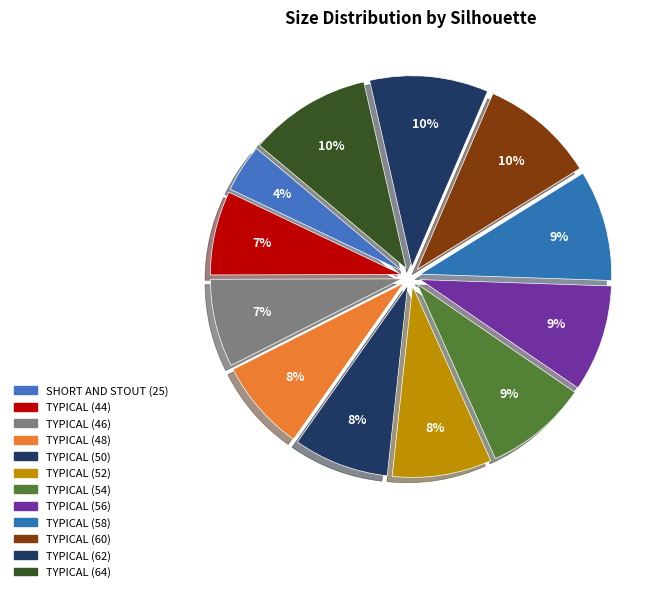

True or false: TYPICAL (62) accounts for 1% of the total.

False